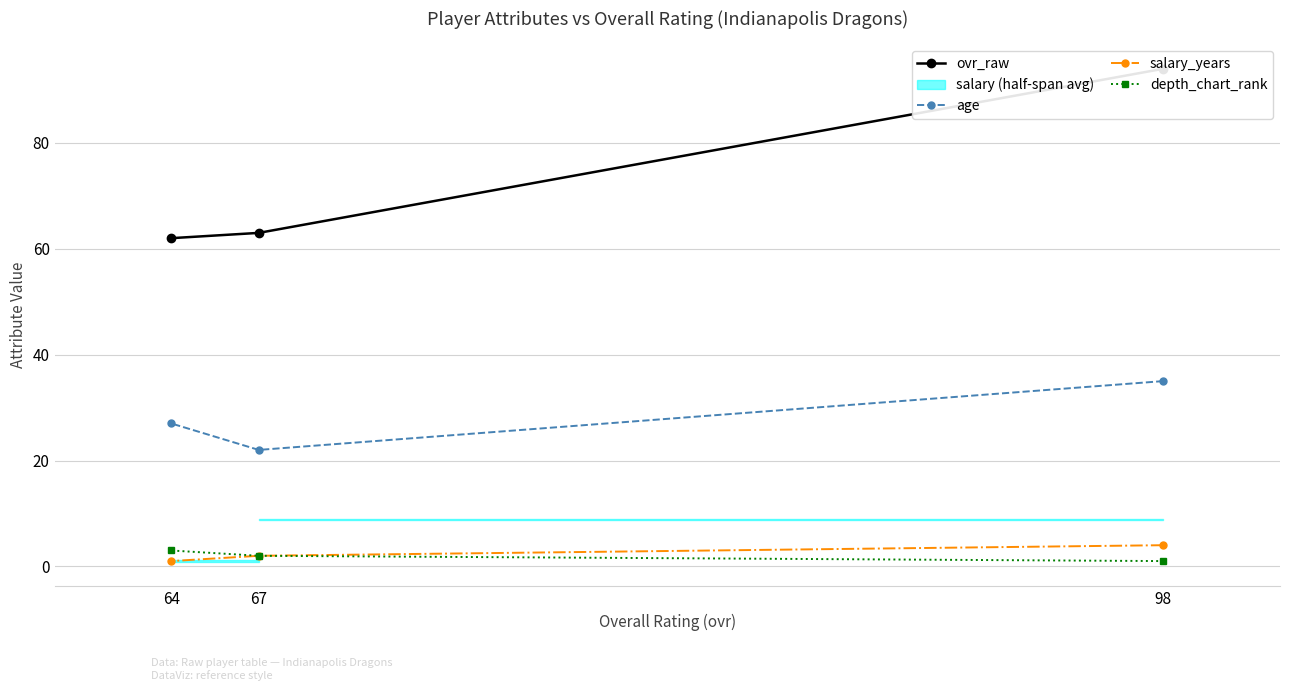

What is the greatest value displayed?

94